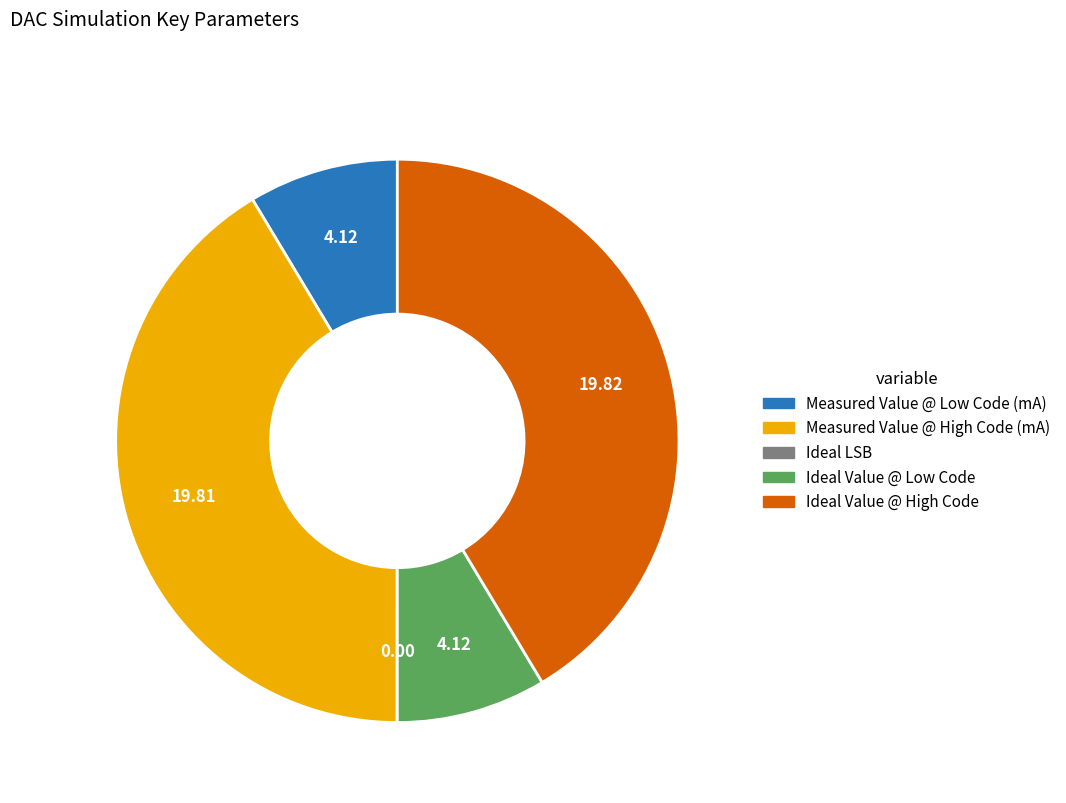

Does Measured Value @ Low Code (mA) account for over 50% of the chart?

No